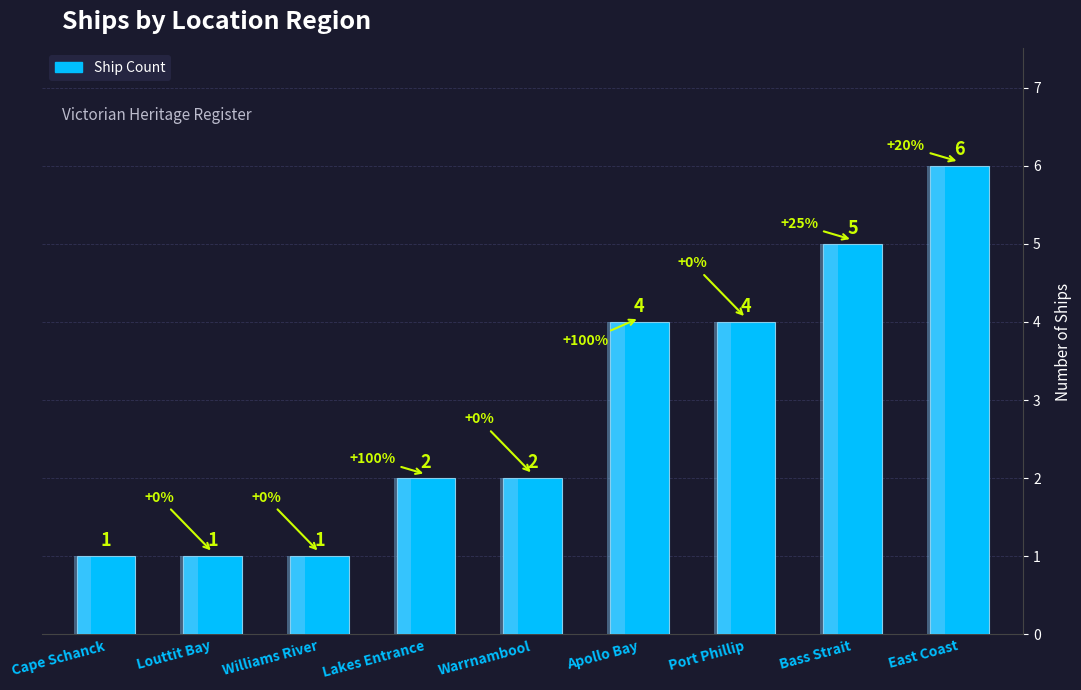

How many values exceed 2?

4